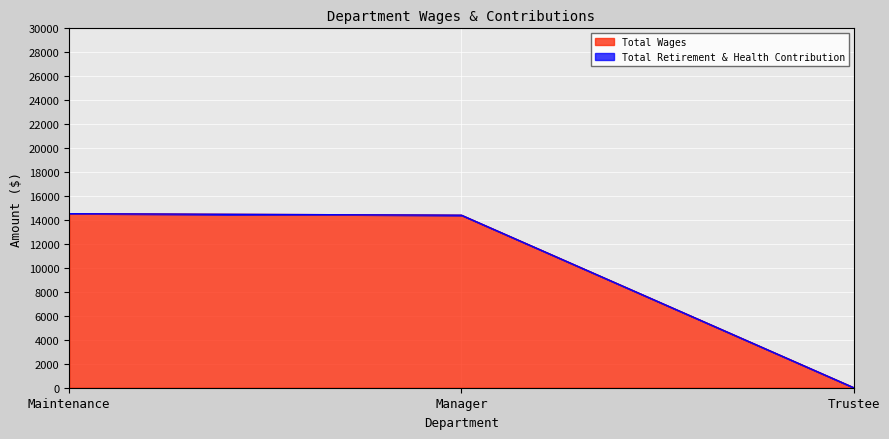

What is the change in value from Maintenance to Manager?

-127